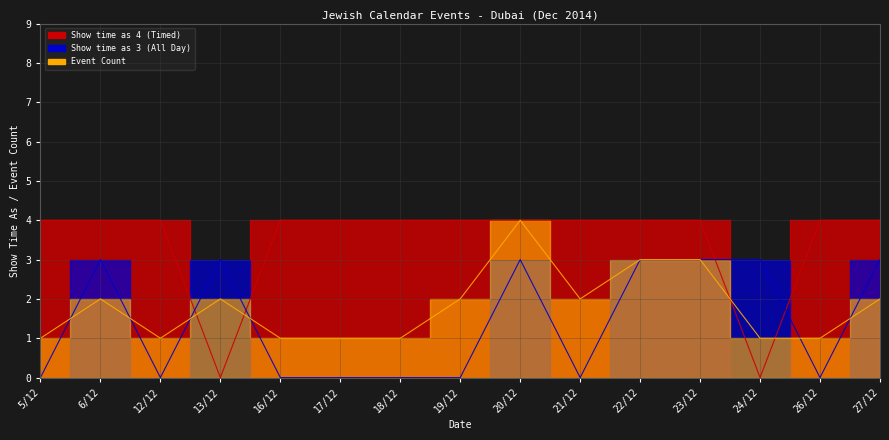

Rank the series at 22/12 from lowest to highest value.

Show time as 3 (All Day), Event Count, Show time as 4 (Timed)